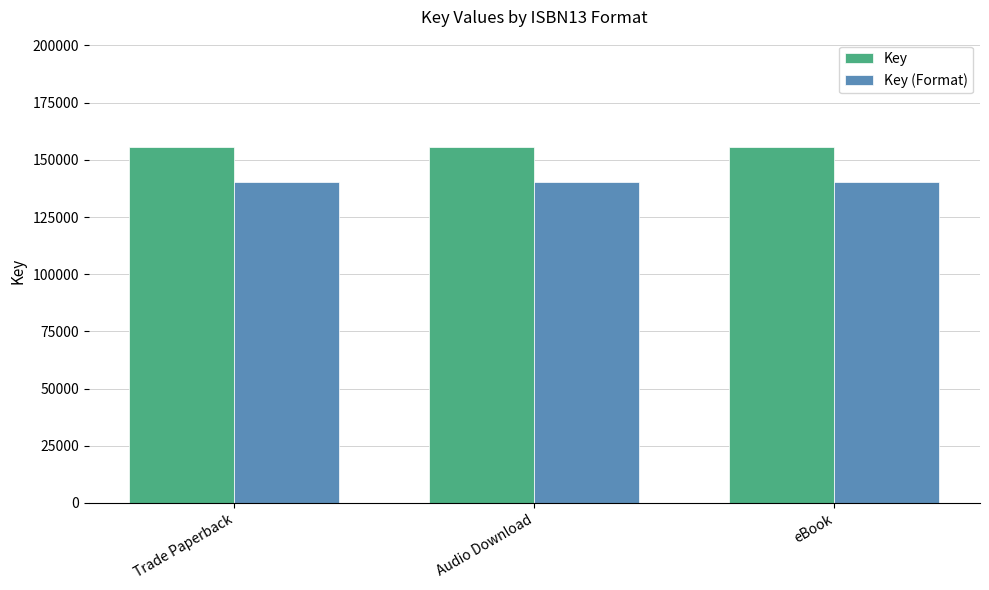

True or false: Key (Format) has a value of 189955.2 at Trade Paperback.

False